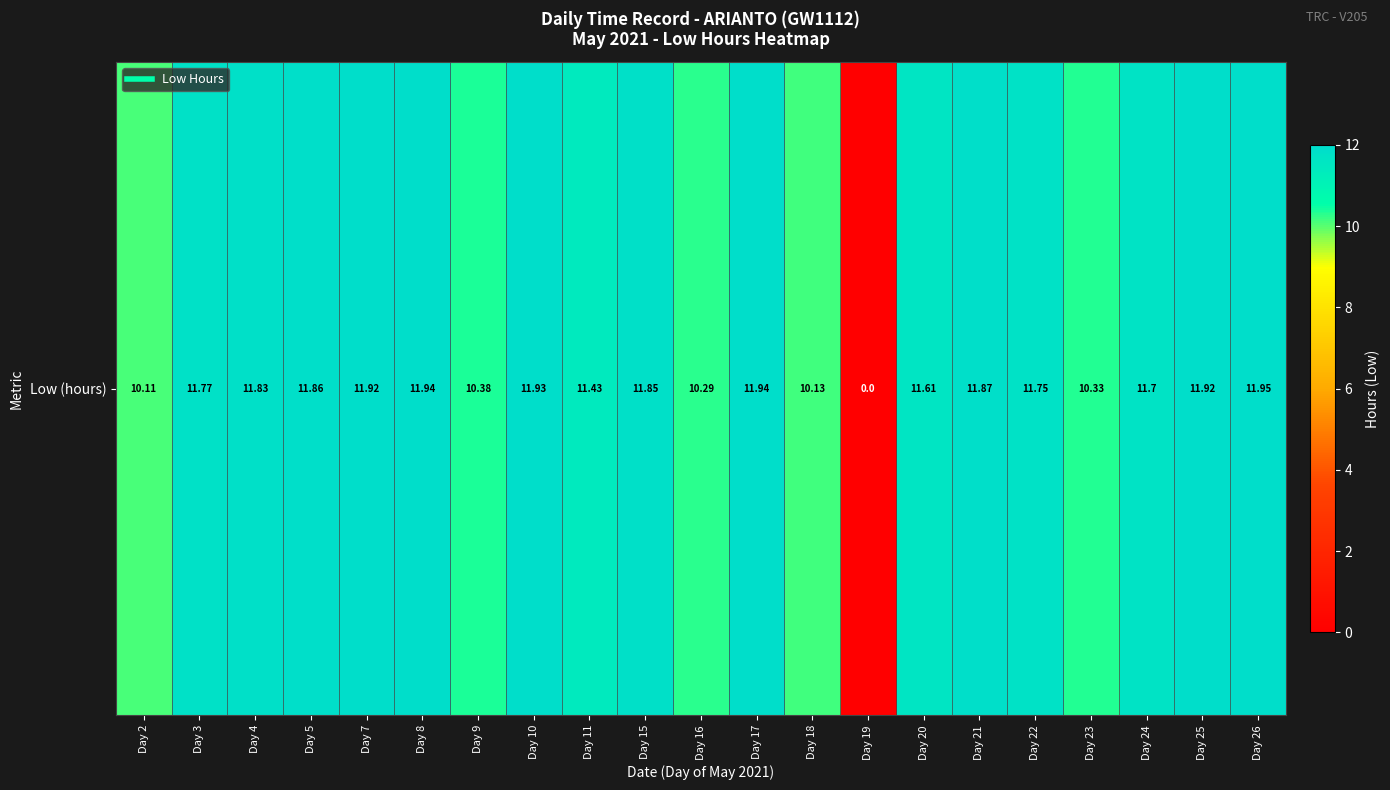

How many values are below 11?

6